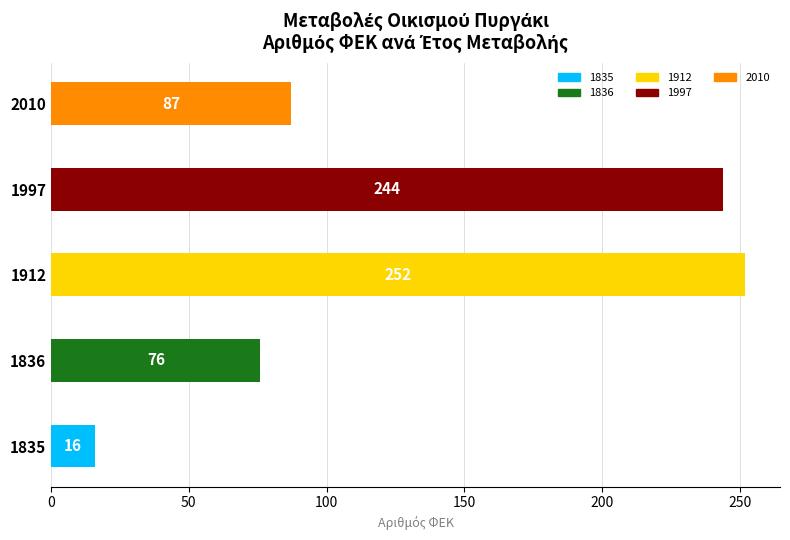

What is the greatest value displayed?

252